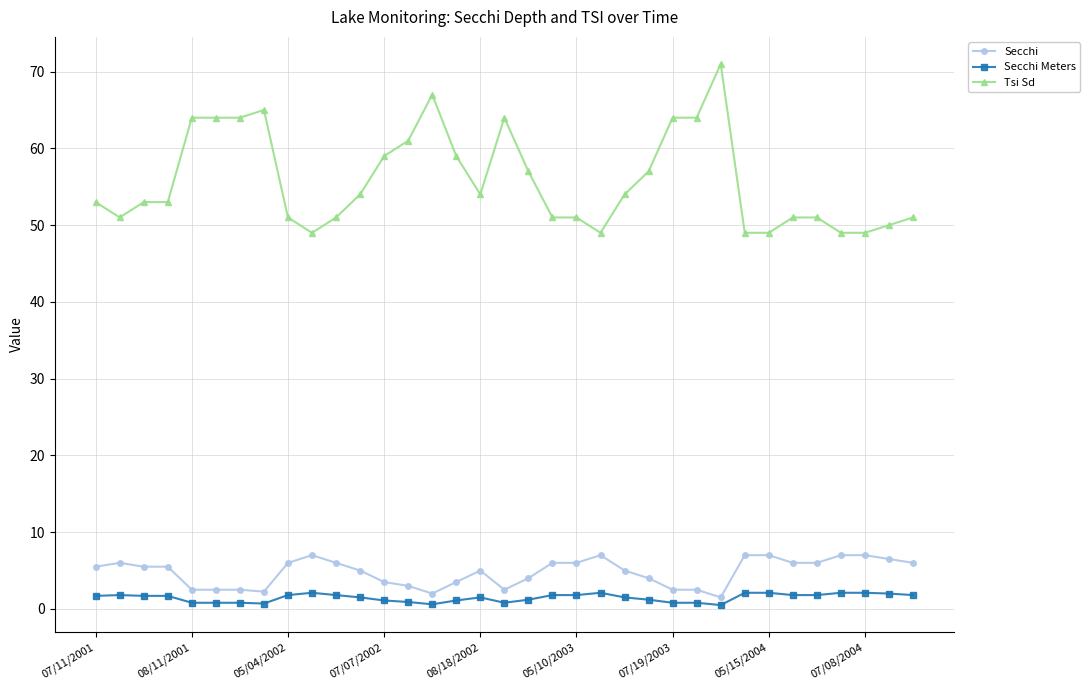

List the series in order of their peak value, lowest first.

Secchi Meters, Secchi, Tsi Sd